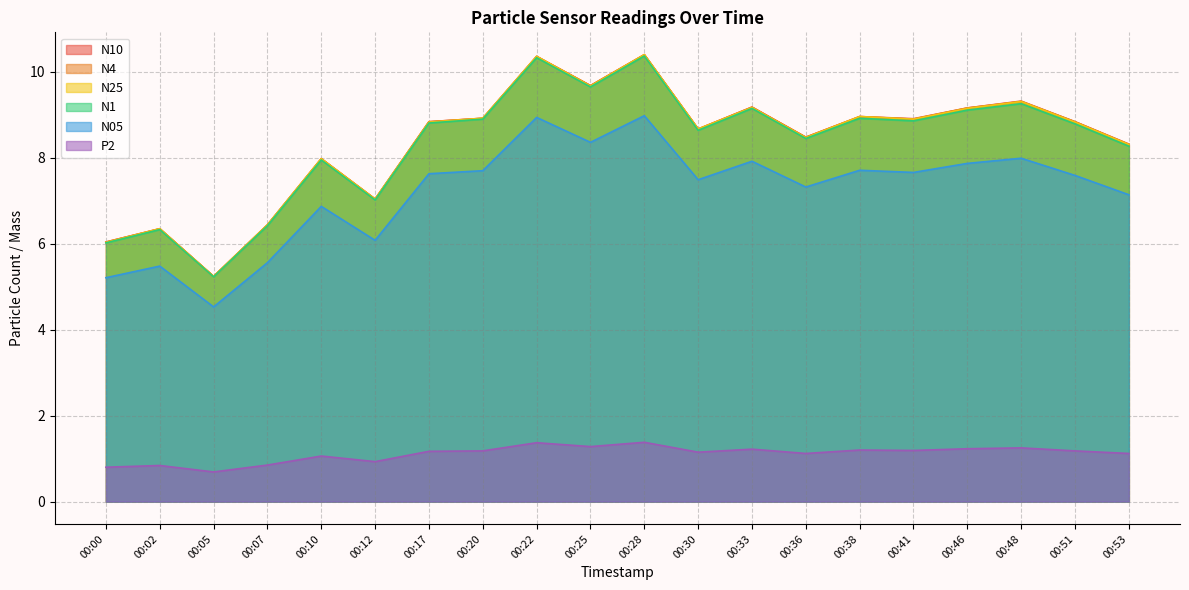

What is the average value of the N10 series?

8.4